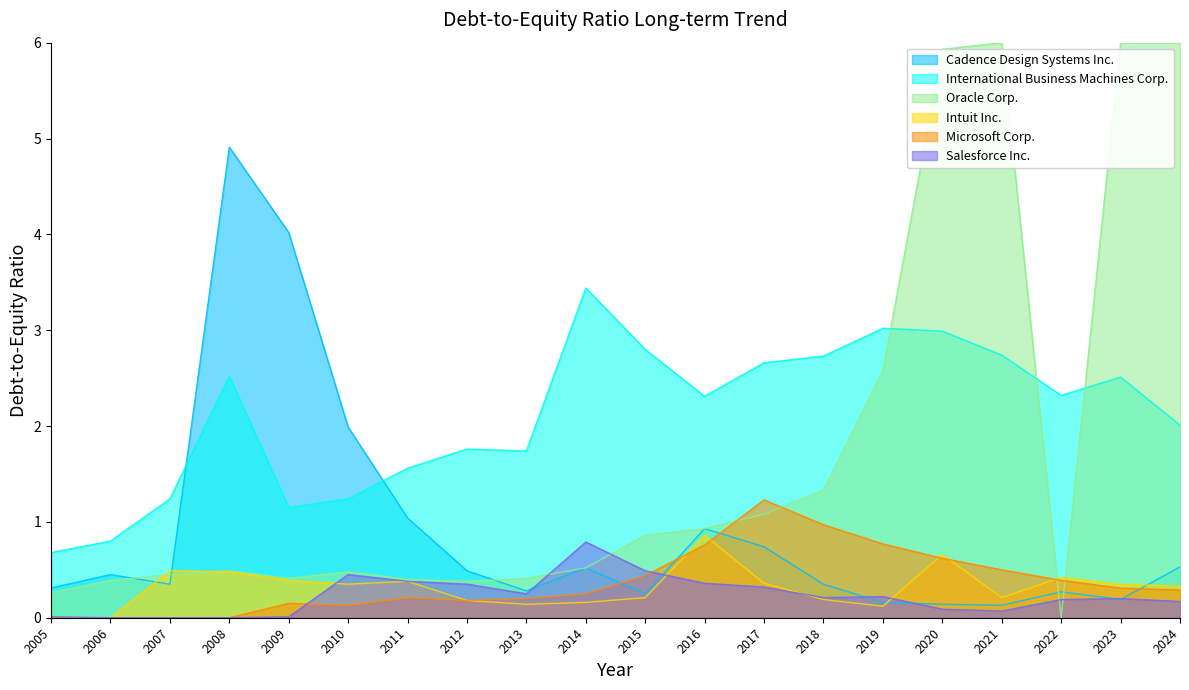

Between 2014 and 2020, which series saw the biggest shift?

Oracle Corp.